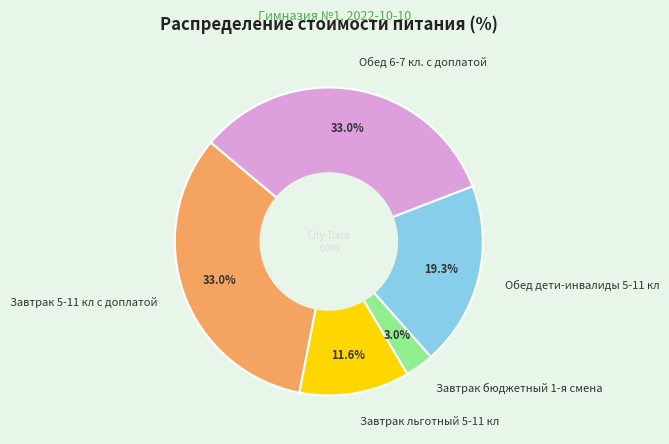

Is it true that Завтрак 5-11 кл с доплатой is 19% of the pie?

False